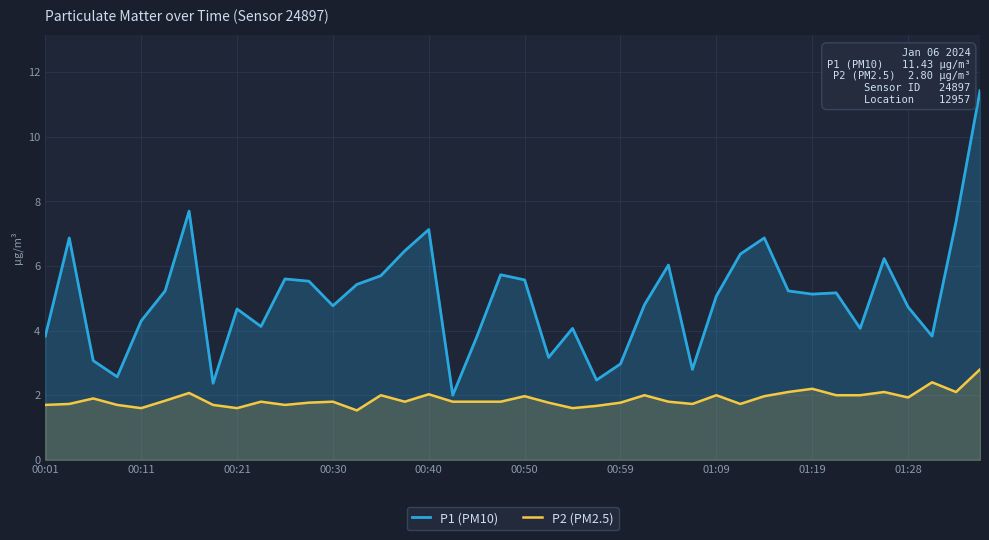

Reading left to right, transcribe all the data shown in this chart.

P1 (PM10): 3.8	6.9	3.1	2.6	4.3	5.2	7.7	2.4	4.7	4.1	5.6	5.5	4.8	5.4	5.7	6.5	7.1	2.0	3.8	5.7	5.6	3.2	4.1	2.5	3.0	4.8	6.0	2.8	5.1	6.4	6.9	5.2	5.1	5.2	4.1	6.2	4.7	3.8	7.4	11.4
P2 (PM2.5): 1.7	1.7	1.9	1.7	1.6	1.8	2.1	1.7	1.6	1.8	1.7	1.8	1.8	1.5	2.0	1.8	2.0	1.8	1.8	1.8	2.0	1.8	1.6	1.7	1.8	2.0	1.8	1.7	2.0	1.7	2.0	2.1	2.2	2.0	2.0	2.1	1.9	2.4	2.1	2.8